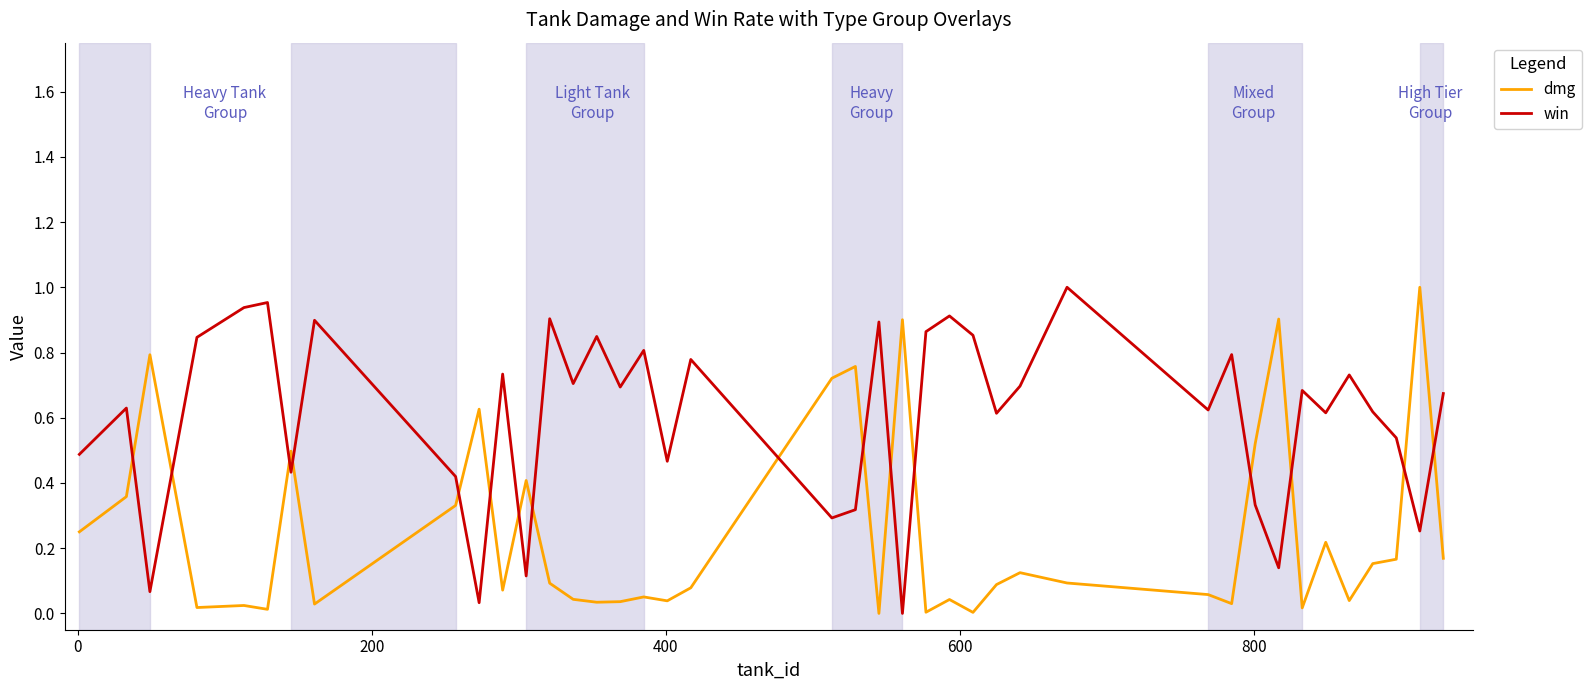

Which series has the largest total across all categories?

win